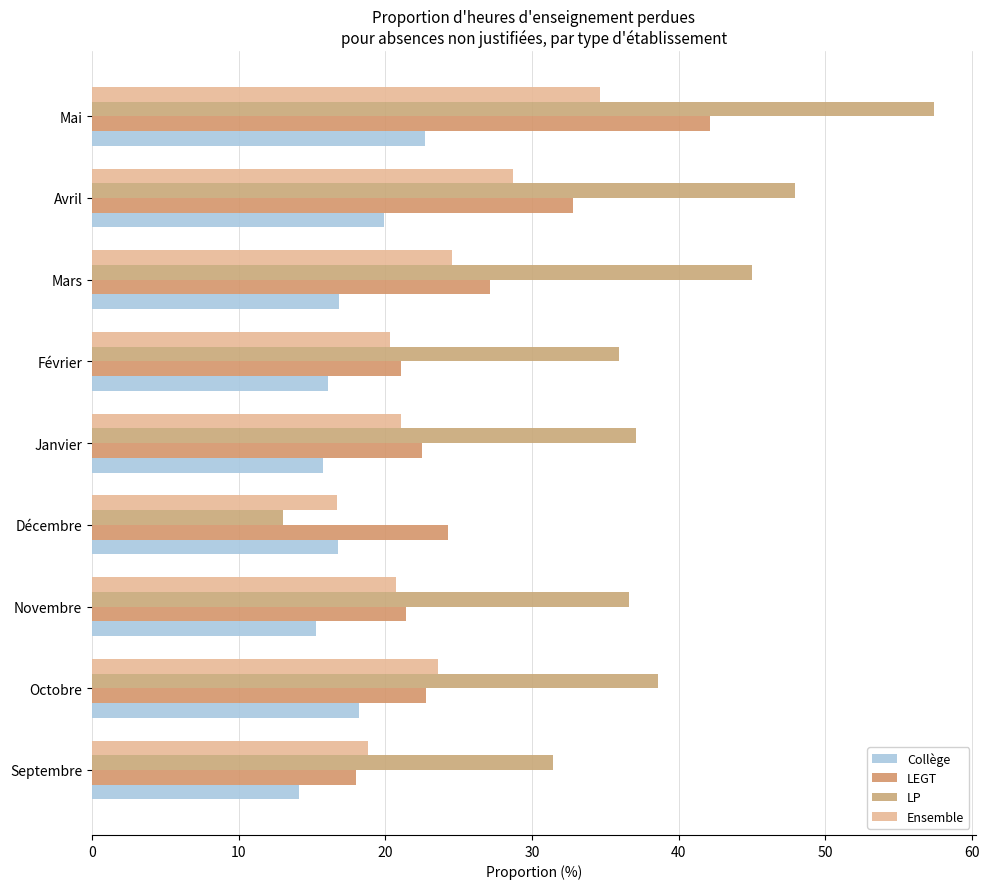

How many distinct data groups are displayed?

4